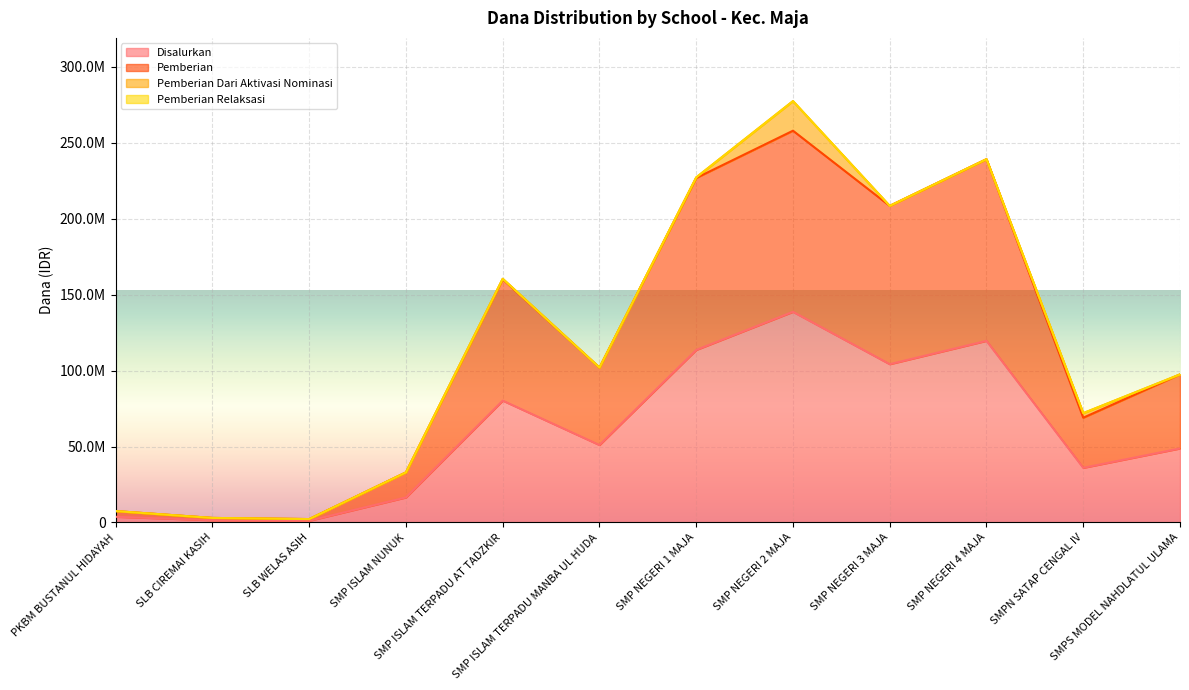

Between SMP ISLAM TERPADU MANBA UL HUDA and SMP NEGERI 3 MAJA, which series saw the biggest shift?

Pemberian